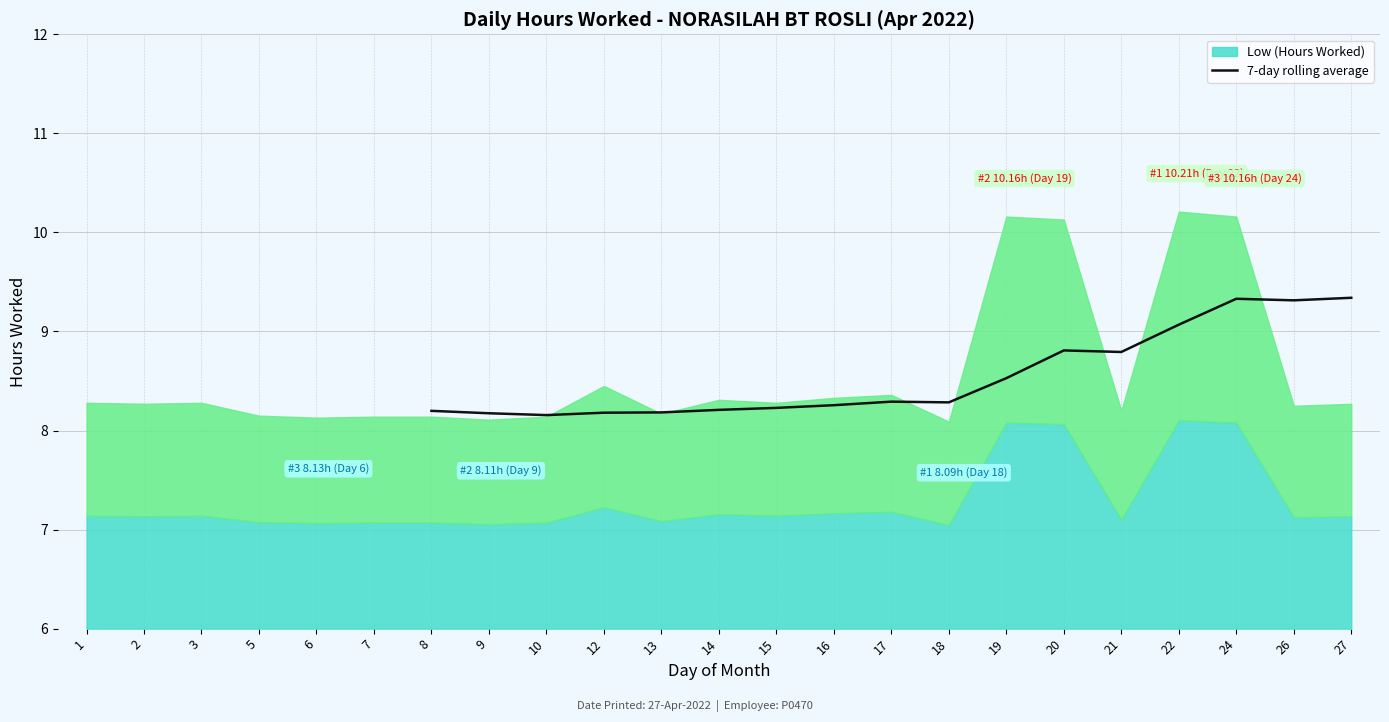

How many points are higher than both their immediate neighbors (excluding endpoints)?

3